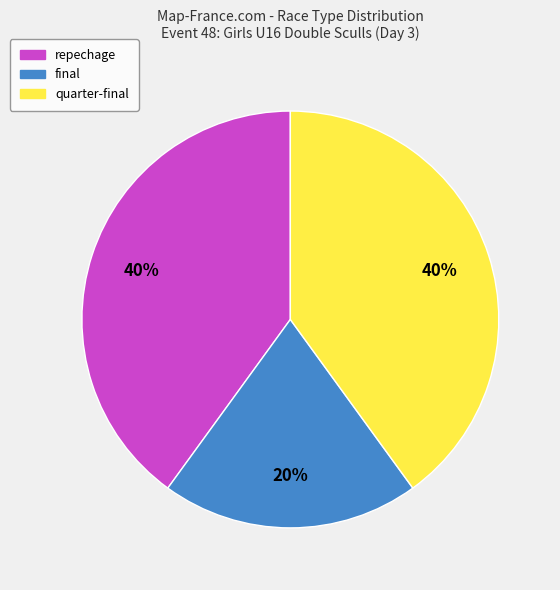

True or false: quarter-final accounts for 40% of the total.

True